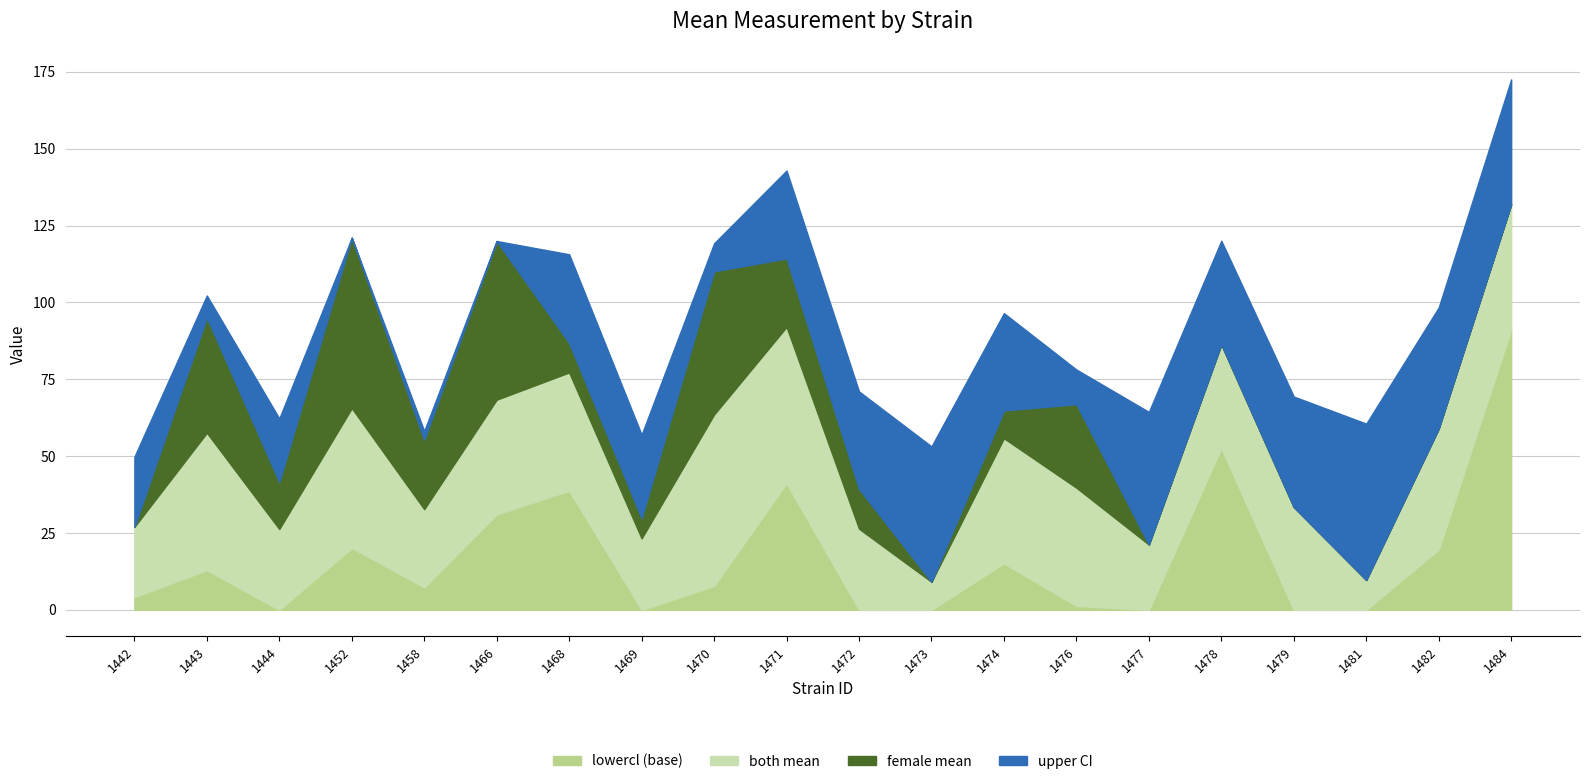

What is the difference between the highest and lowest values at 1458?

50.9